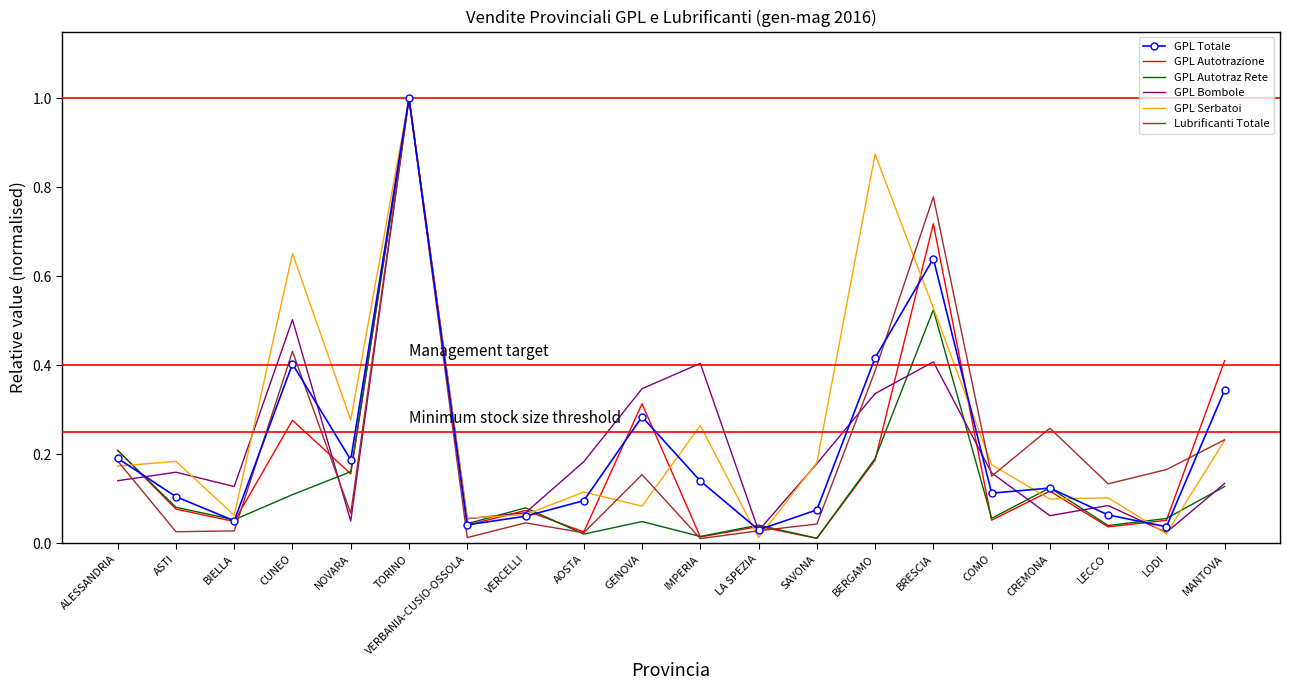

Count the number of data series in this chart.

6